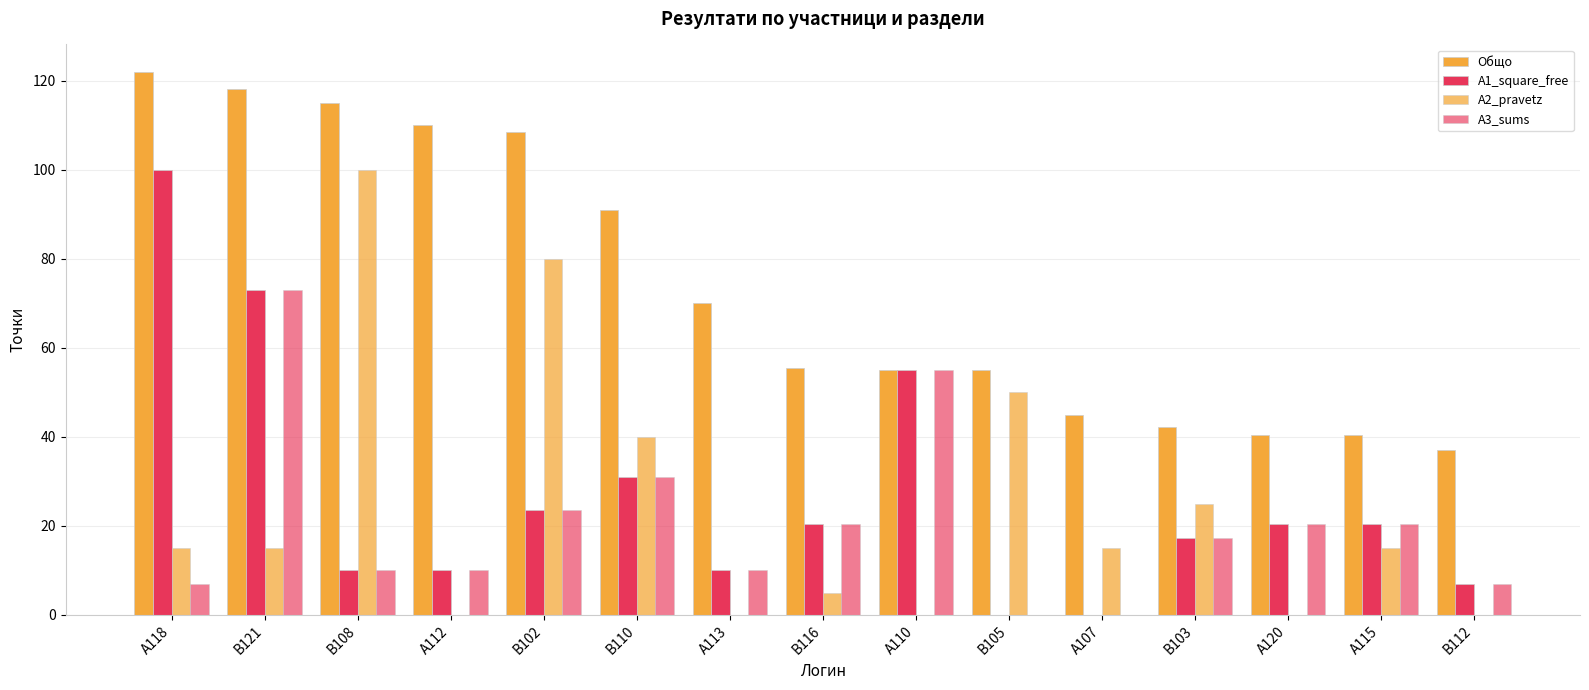

How many groups of bars are there?

15